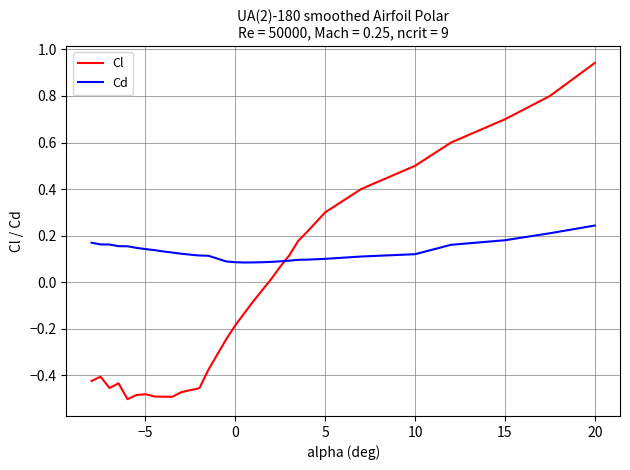

Is this an area chart (filled region under the line)?

No